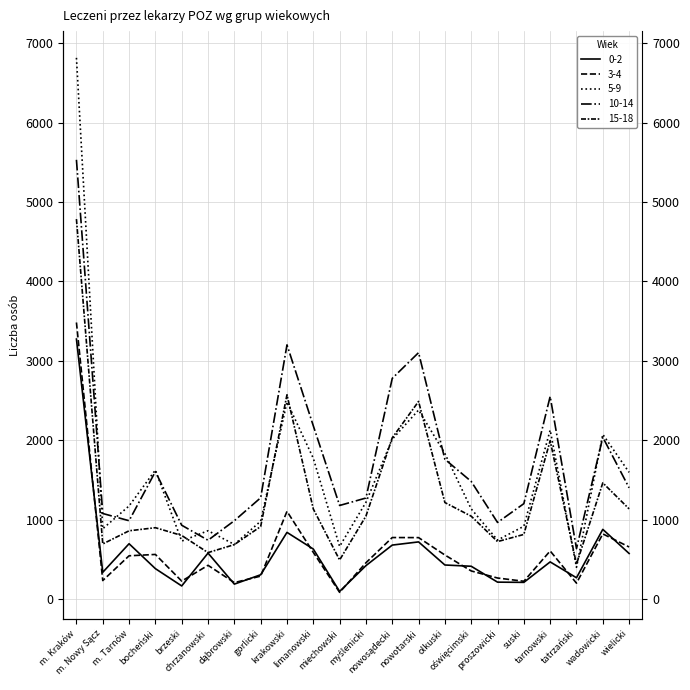

Between which two adjacent categories do 15-18 and 5-9 first intersect?

bocheński and brzeski